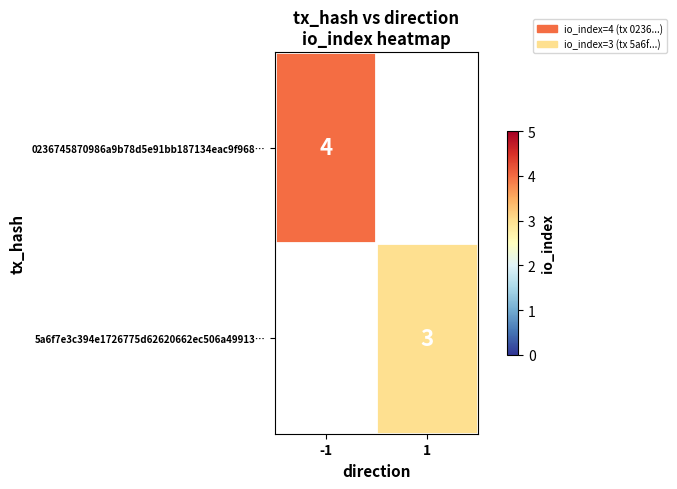

Is the value of 0236745870986a9b78d5e91bb187134eac9f968… at -1 greater than the value of 5a6f7e3c394e1726775d62620662ec506a49913… at 1?

Yes